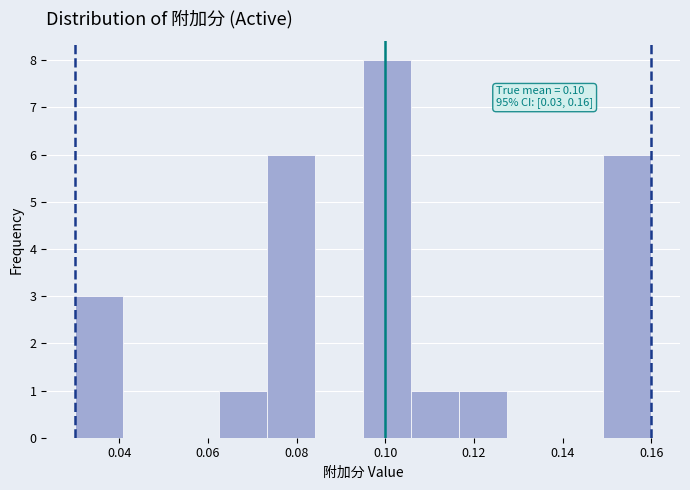

Over which range of the x-axis is the bar tallest?

0.096 to 0.106